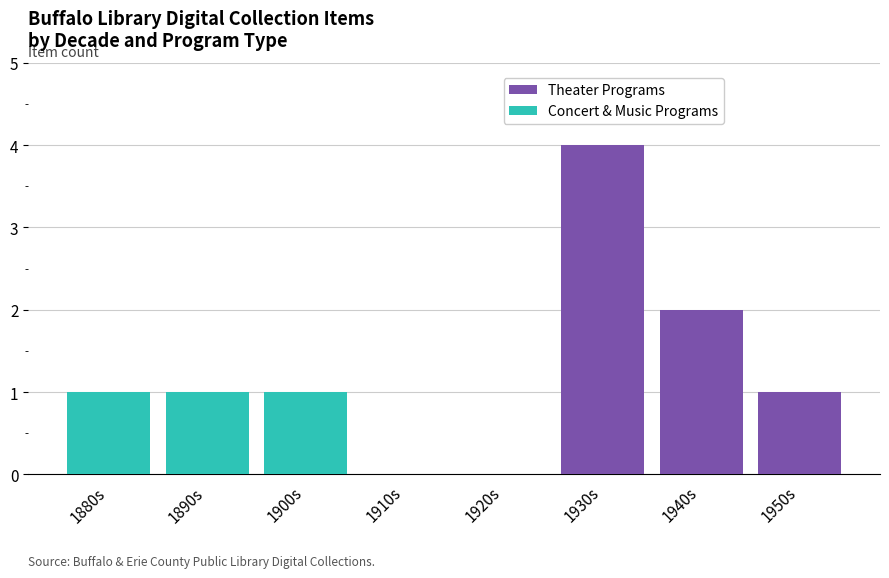

Reading left to right, what are all the values shown in this chart?

Theater Programs: 0	0	0	0	0	4	2	1
Concert & Music Programs: 1	1	1	0	0	0	0	0